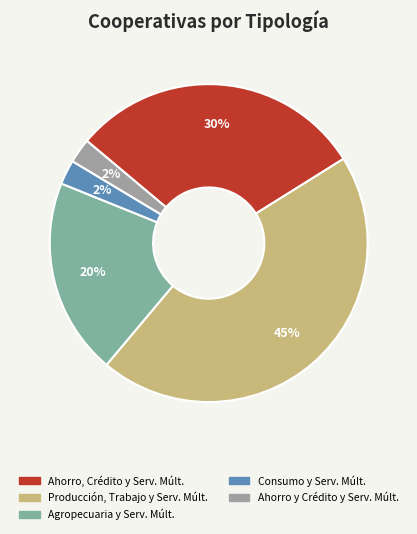

How many segments does this pie chart have?

5